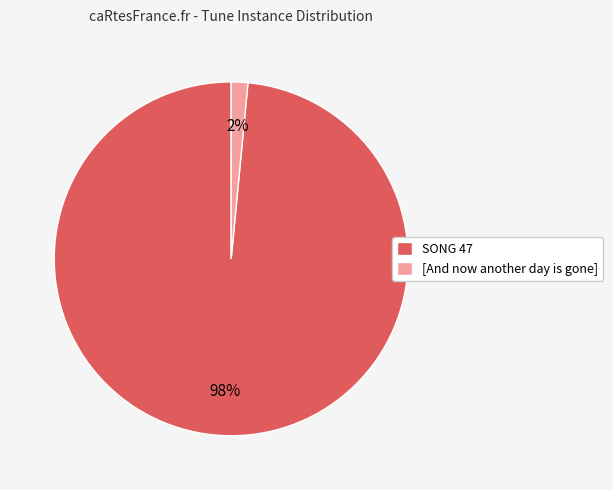

To the nearest percent, what portion does SONG 47 represent?

98%